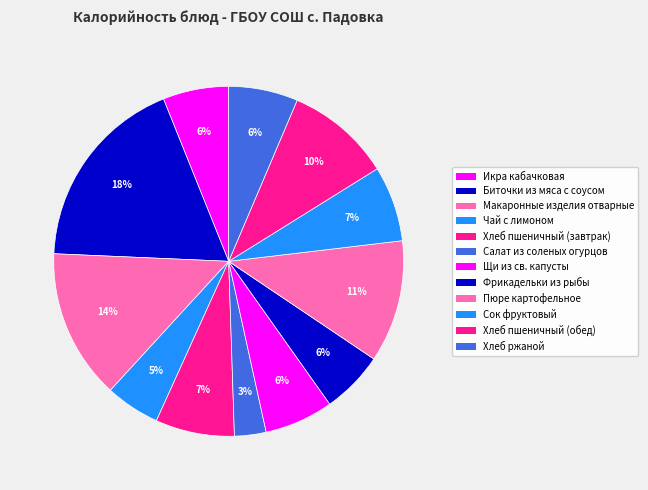

Count the number of slices in the pie.

12